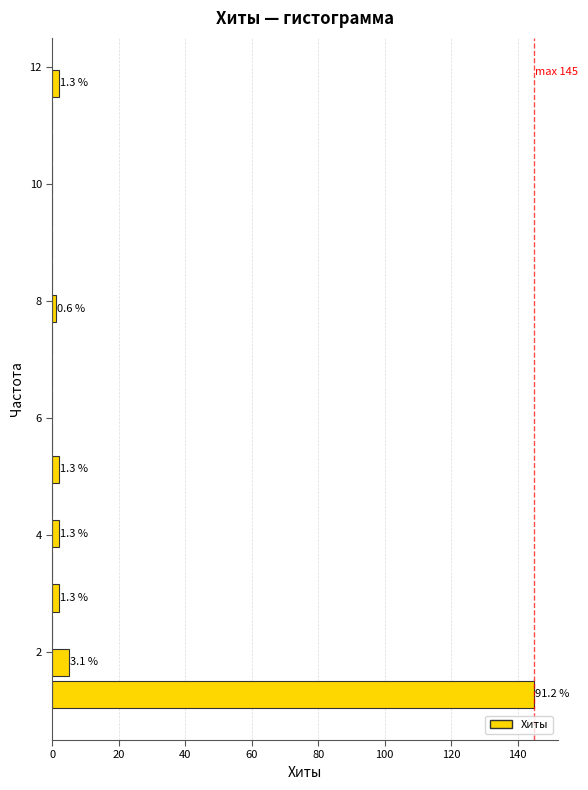

Read against the y-axis, roughly where is the centre of the longest bar?

1.2